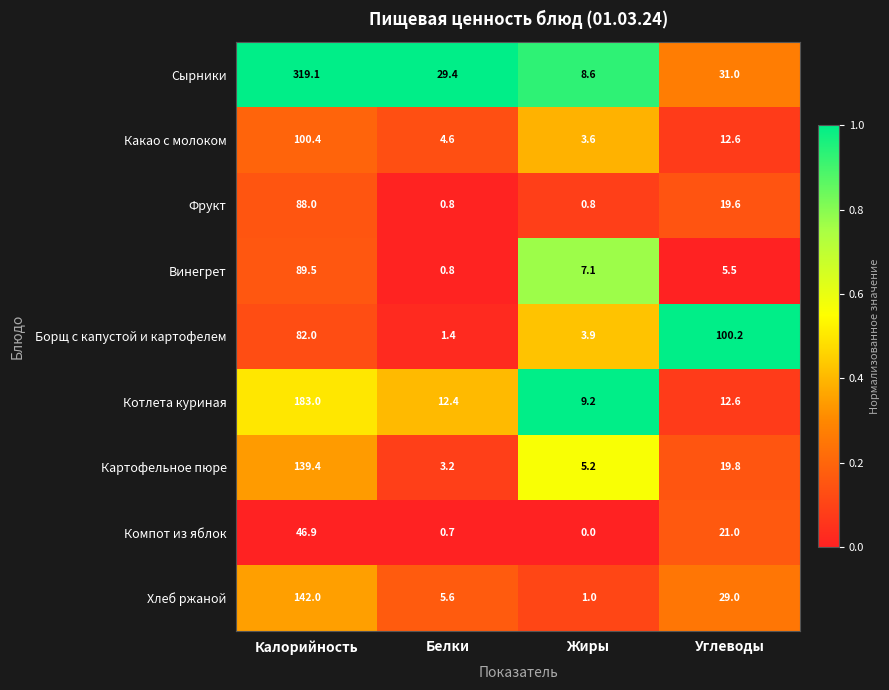

The value of Котлета куриная at Жиры is 15.4. True or false?

False